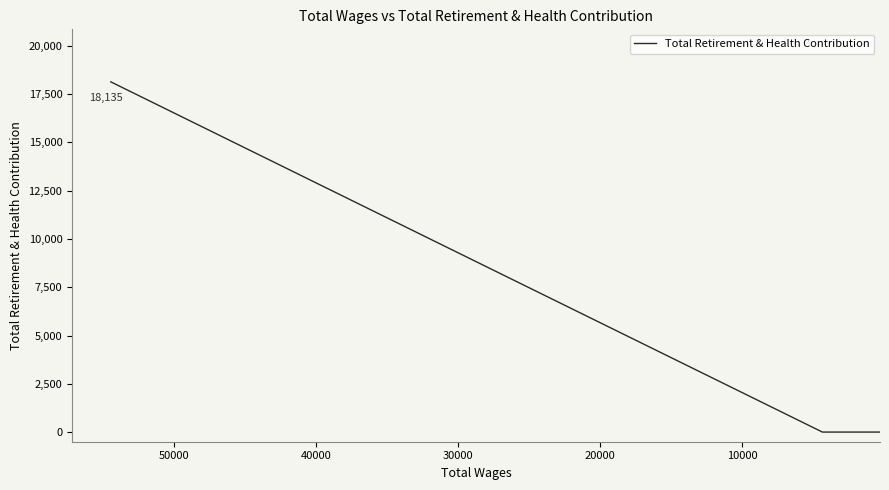

Which label corresponds to the smallest value in the chart?

10000